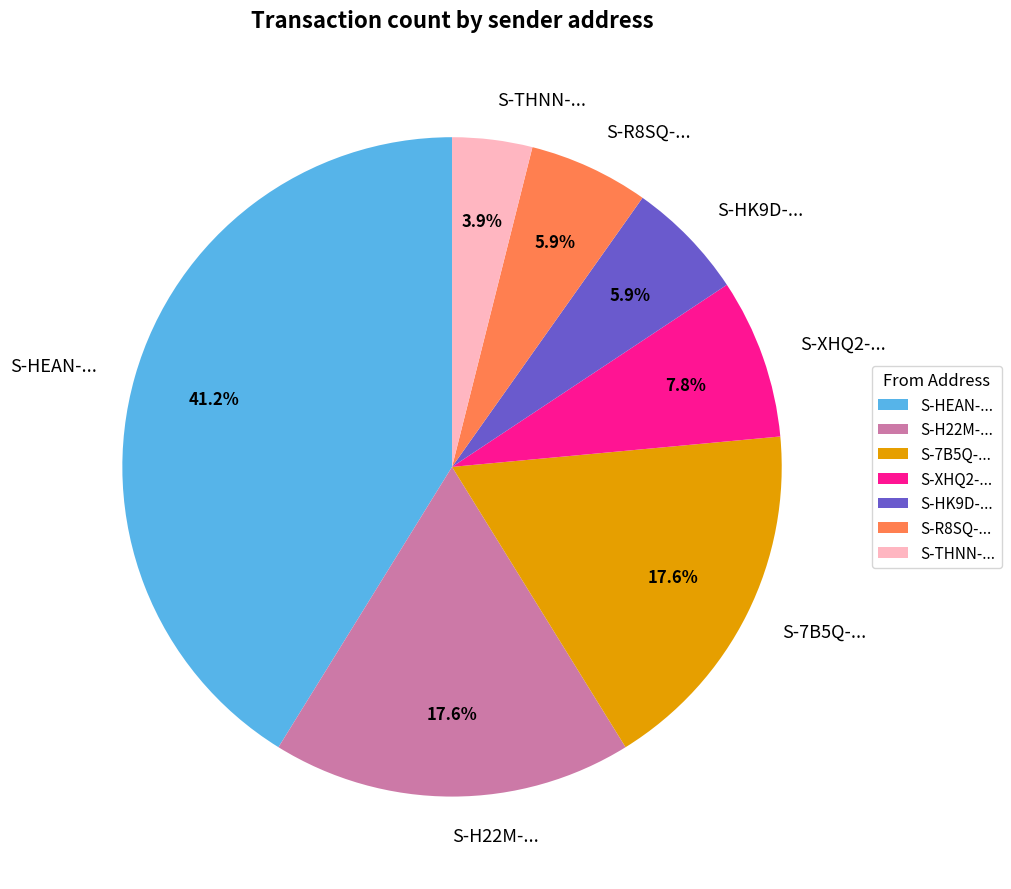

Is there any slice that represents more than half of the pie?

No